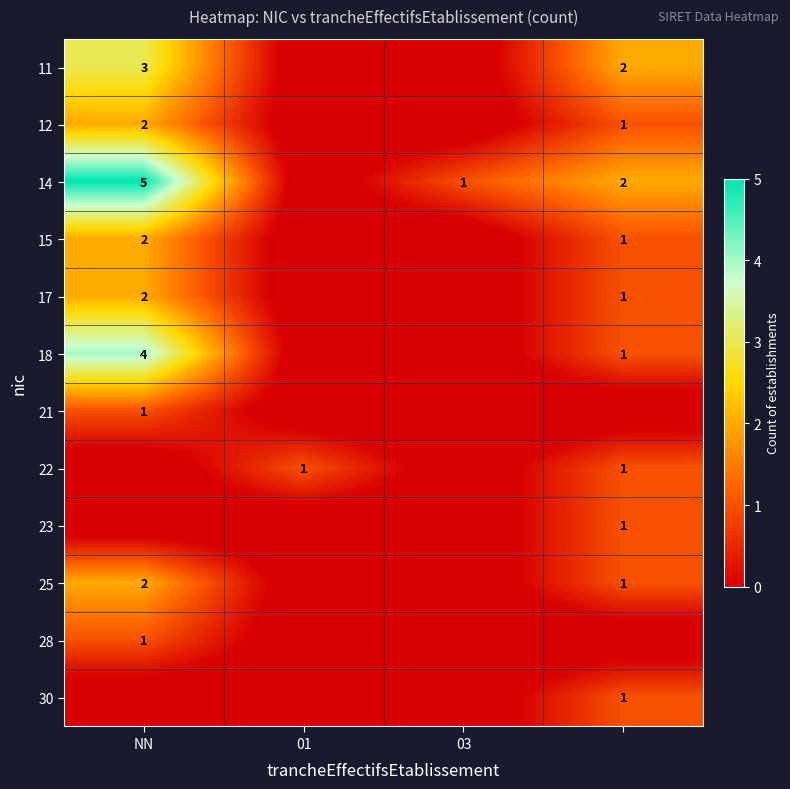

Is it true that 11 equals 3.0 at NN?

True